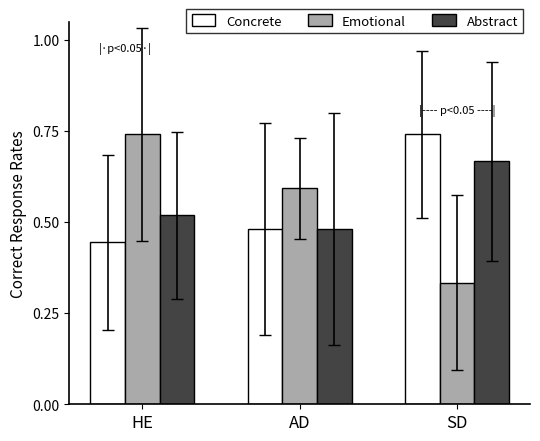

At which label is Concrete closest to 0?

HE